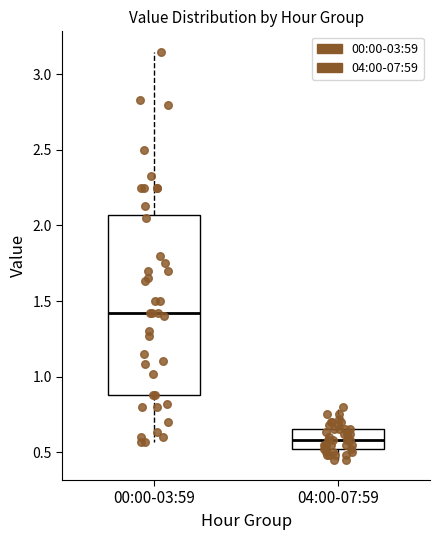

Which box has the lowest median line?

04:00-07:59